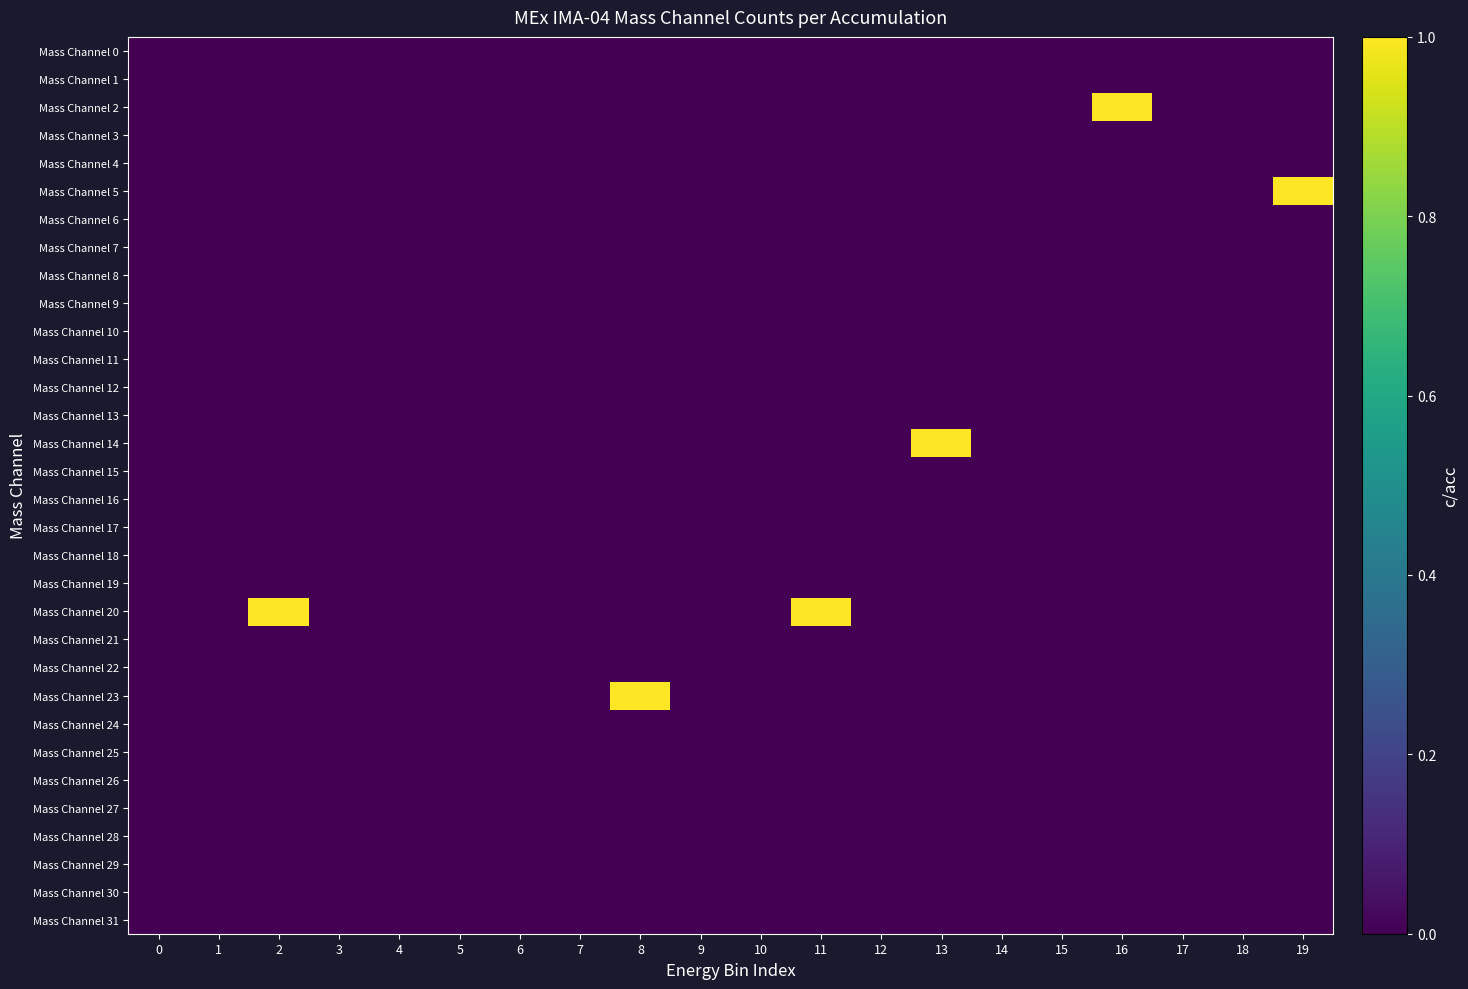

At how many categories does at least one series exceed 0?

6